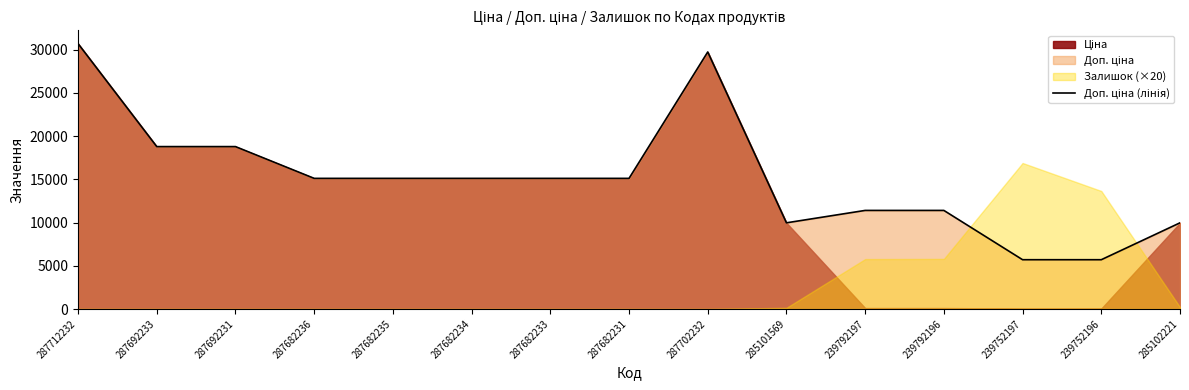

Reading left to right, what are all the values shown in this chart?

30717.1	18796.8	18796.8	15120.0	15120.0	15120.0	15120.0	15120.0	29747.2	9975.0	11410.0	11410.0	5705.0	5705.0	9975.0